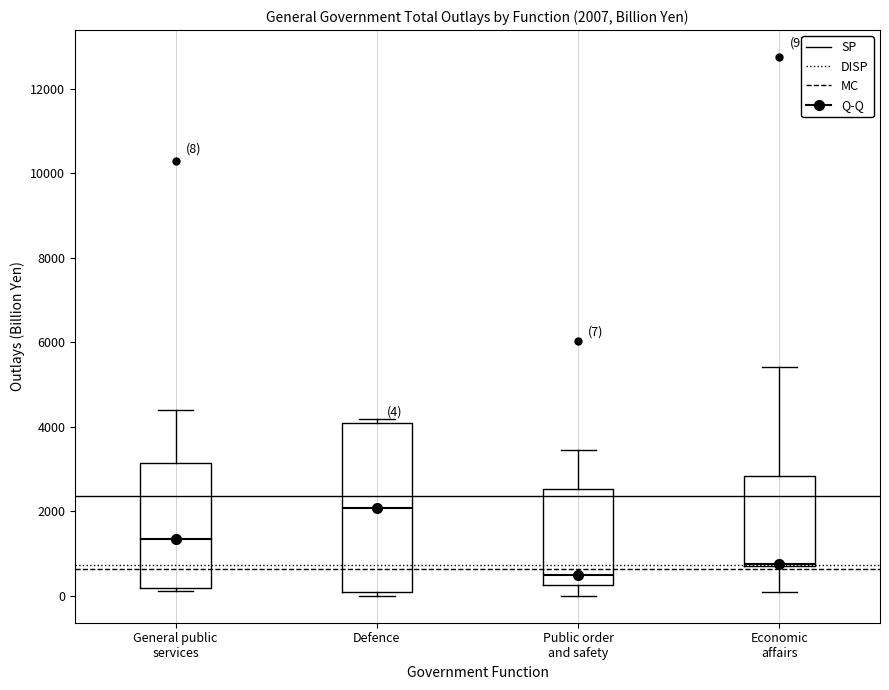

Which box has the lowest median line?

Public order and safety